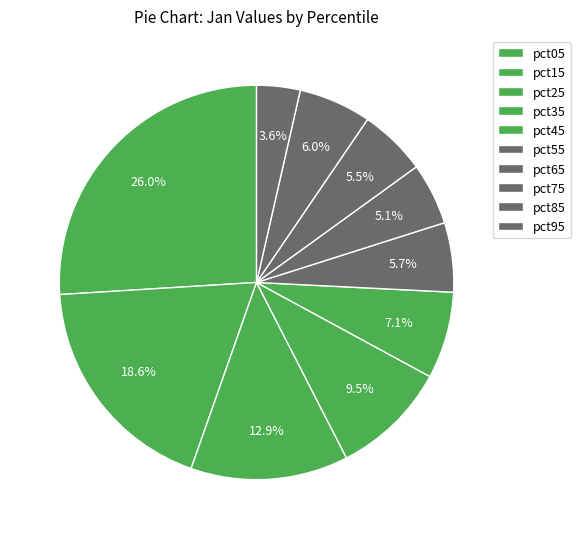

Is the sum of pct25 and pct85 greater than half?

No